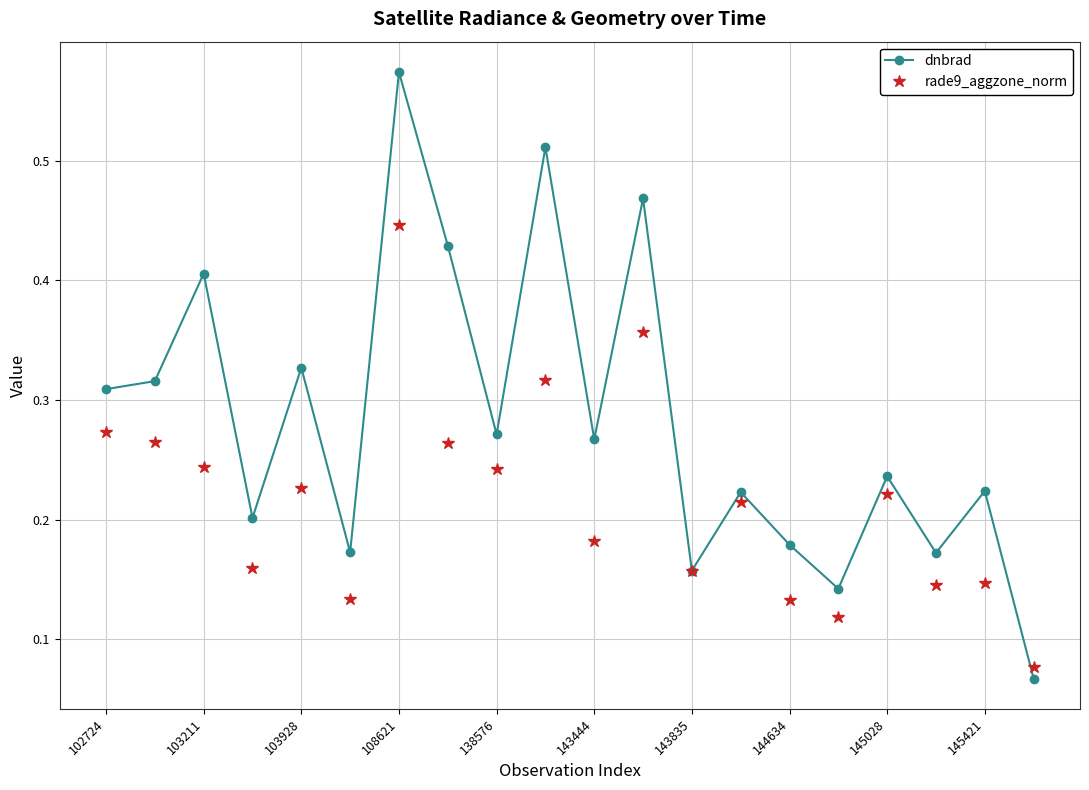

What are all the series names shown in the legend?

dnbrad, rade9_aggzone_norm